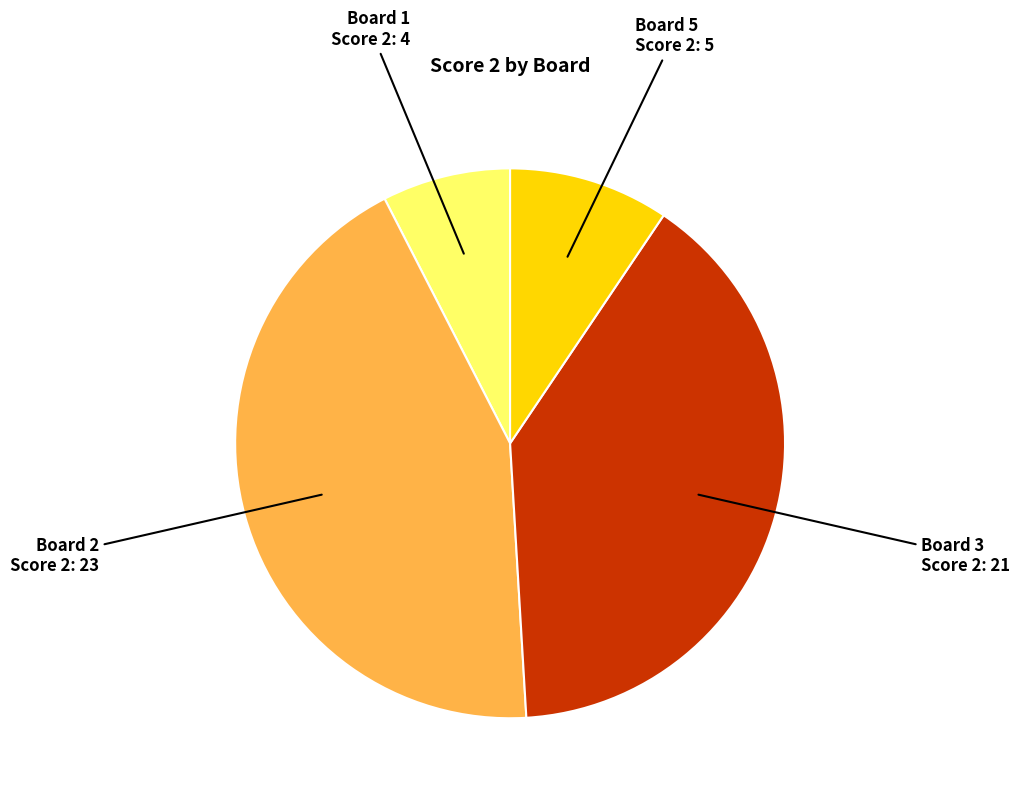

Is there any slice that represents more than half of the pie?

No